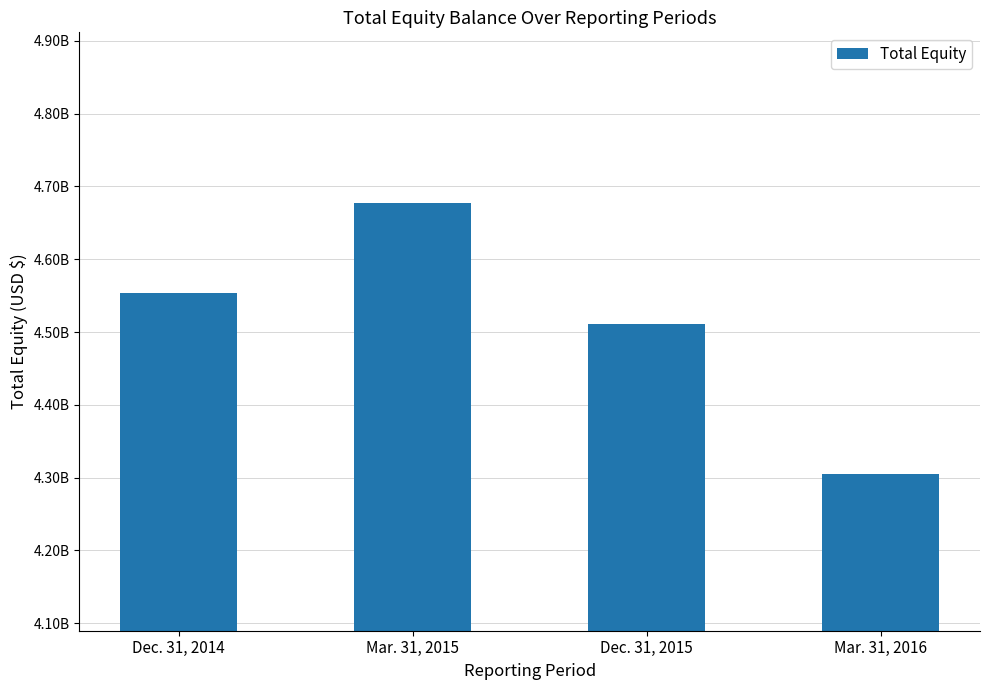

Does the chart contain any negative values?

No